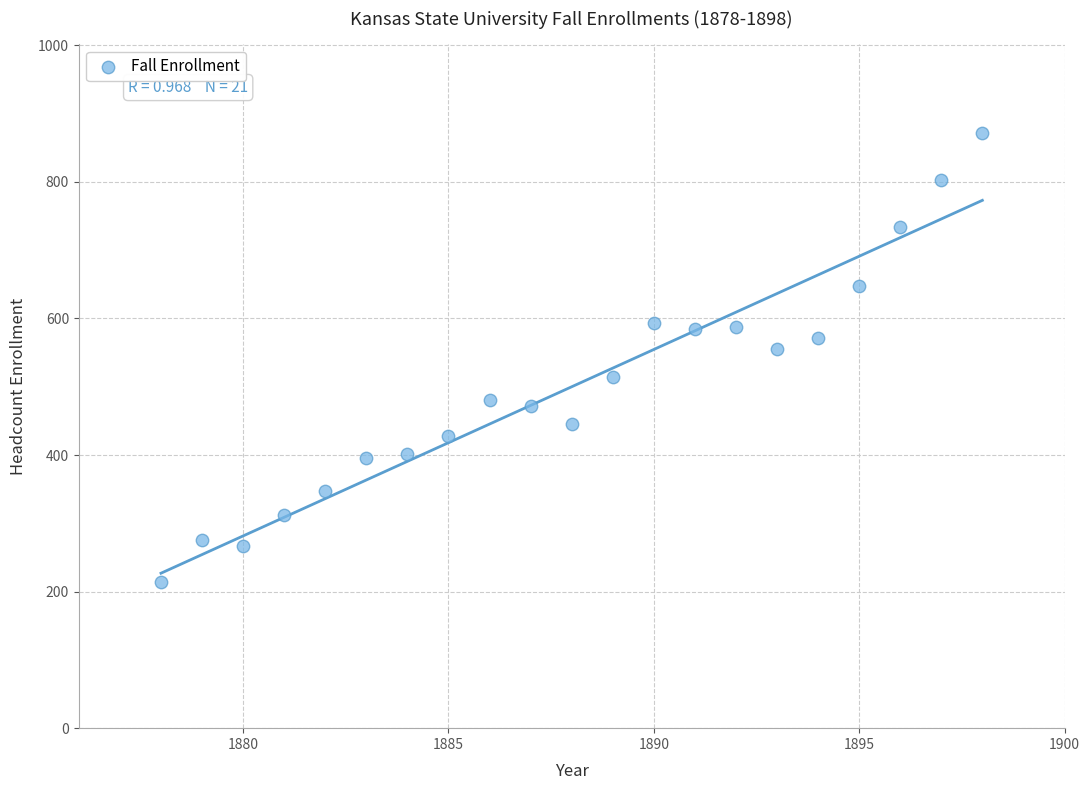

What Y value in the scatter plot is closest to 542?

555